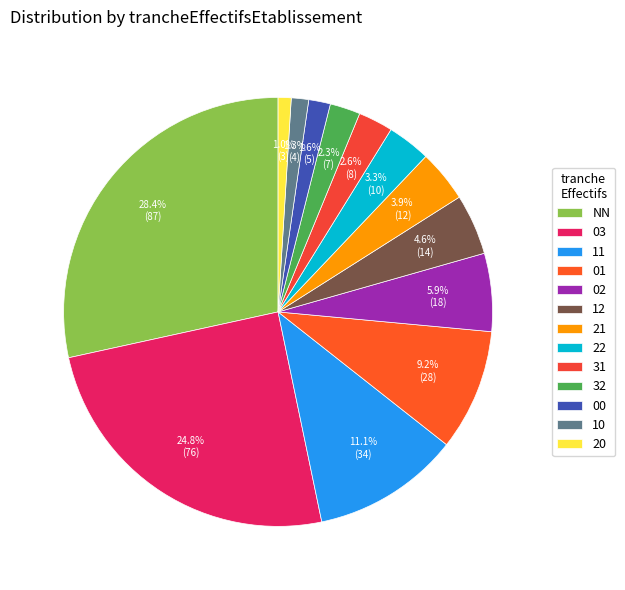

How many slices are in this pie chart?

13